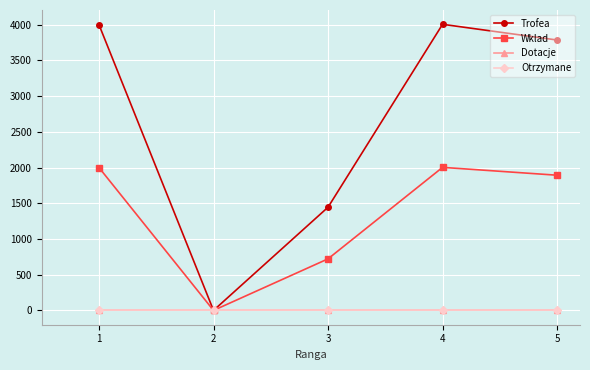

True or false: Wklad and Trofea intersect in this chart.

False